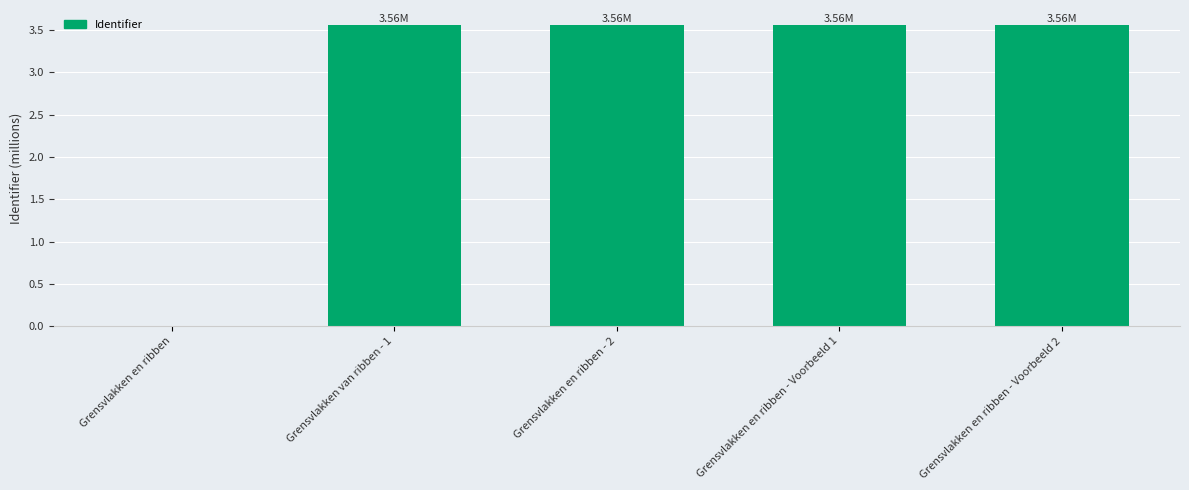

What is the change in value from Grensvlakken en ribben to Grensvlakken en ribben - Voorbeeld 1?

+3.6